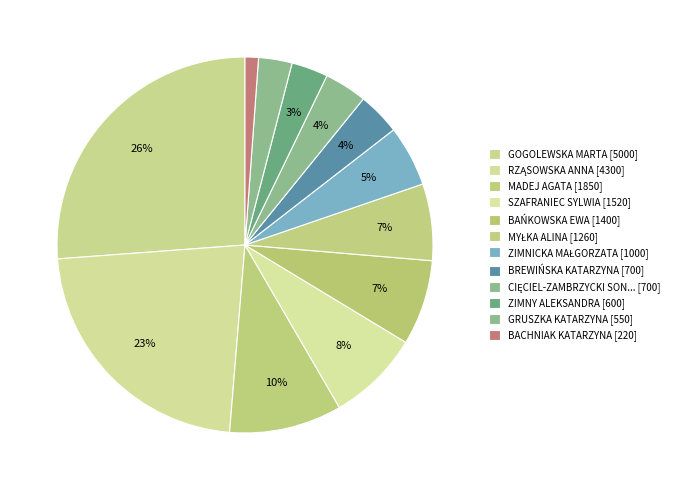

How many slices are in this pie chart?

12